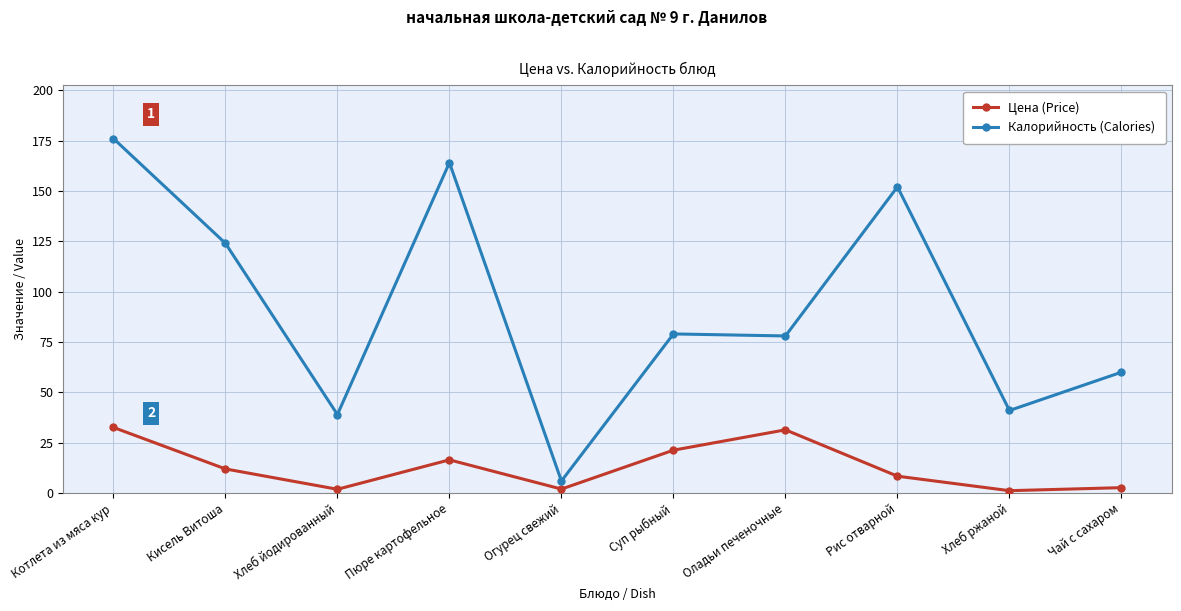

What are all the series names shown in the legend?

Цена (Price), Калорийность (Calories)